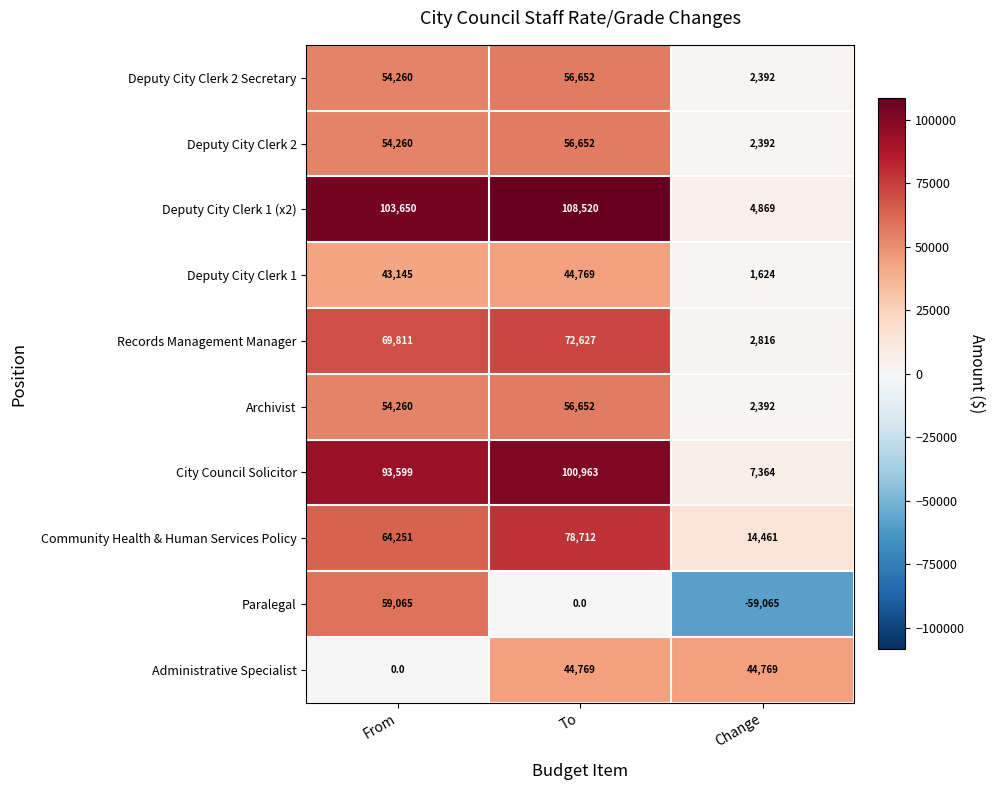

At which category does the chart reach its peak across all series?

To